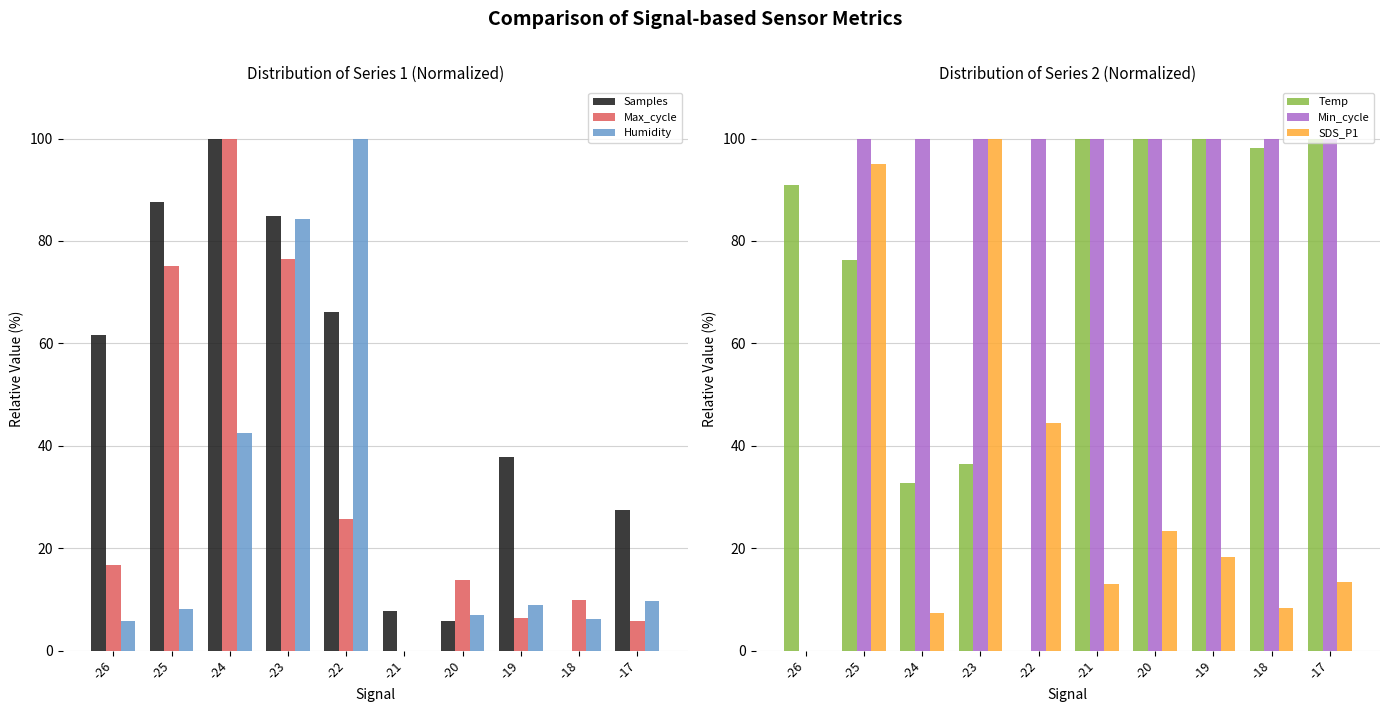

How many bars are there in total?

60